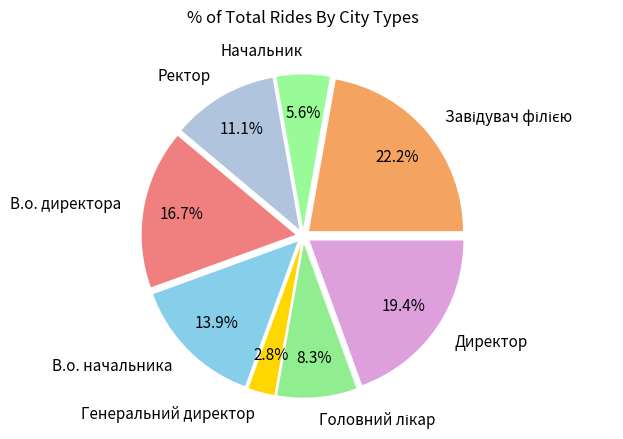

What percentage do Генеральний директор and В.о. начальника together represent?

16.7%